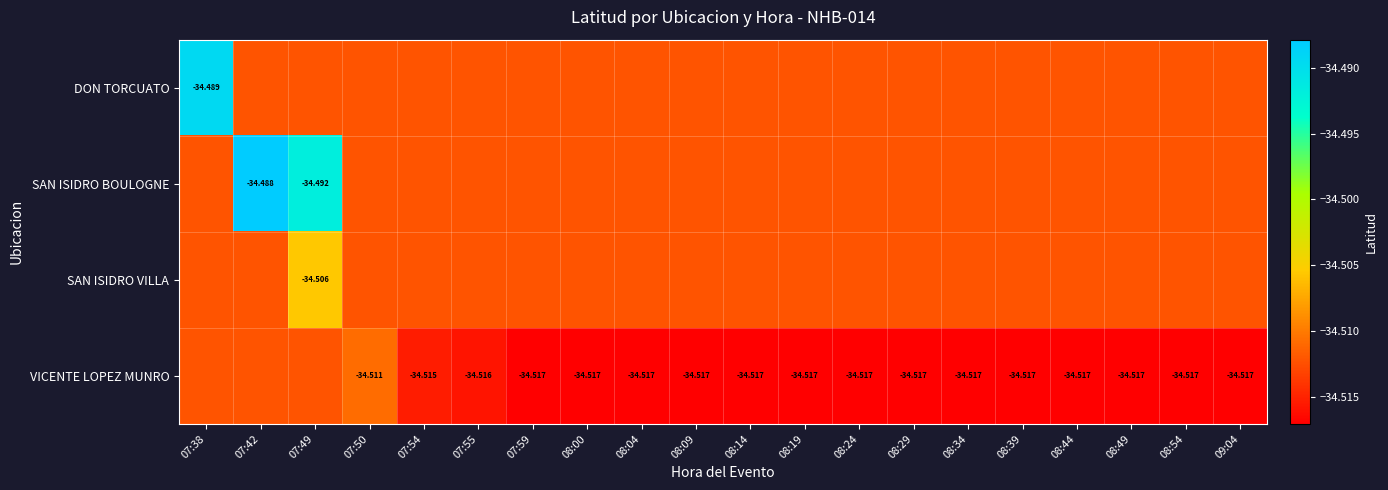

At 08:34, list the series in order from smallest to largest.

VICENTE LOPEZ MUNRO, DON TORCUATO, SAN ISIDRO BOULOGNE, SAN ISIDRO VILLA